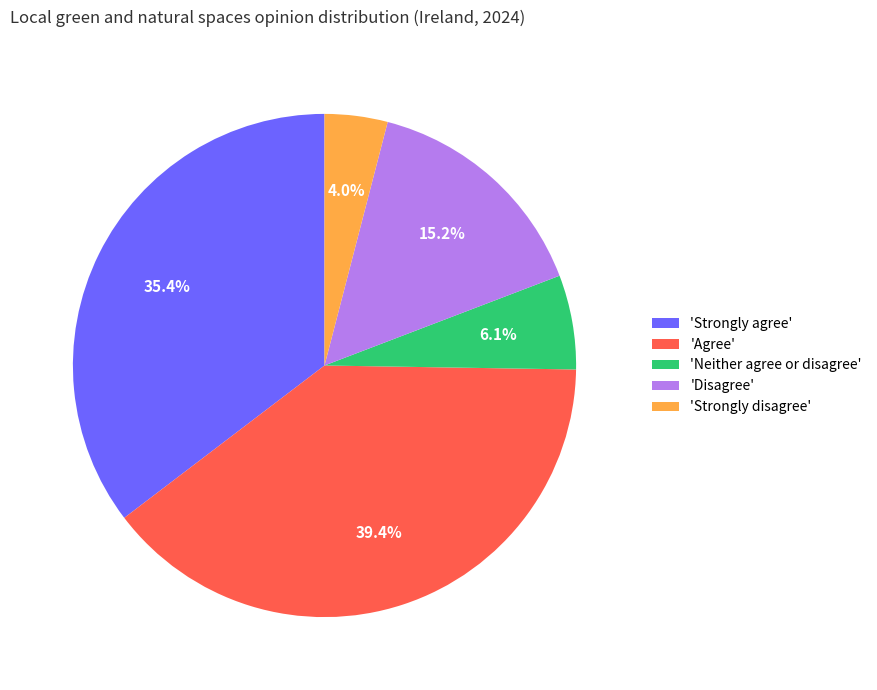

Combined, do 'Strongly disagree' and 'Neither agree or disagree' account for over 50%?

No